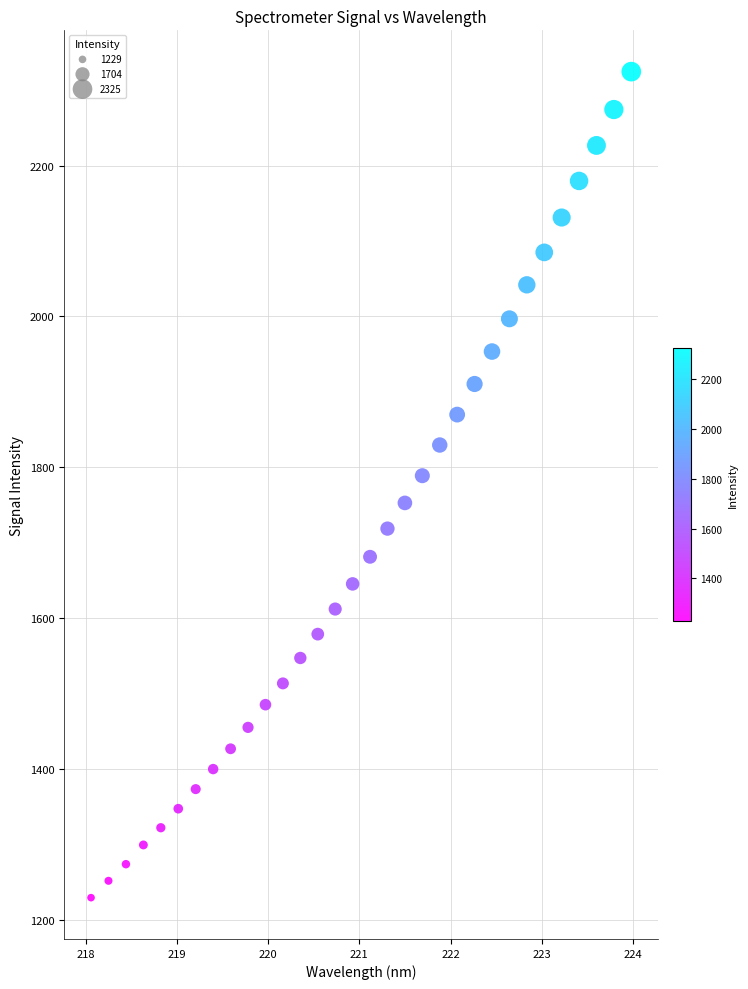

What is the range of X values (max minus min)?

5.9